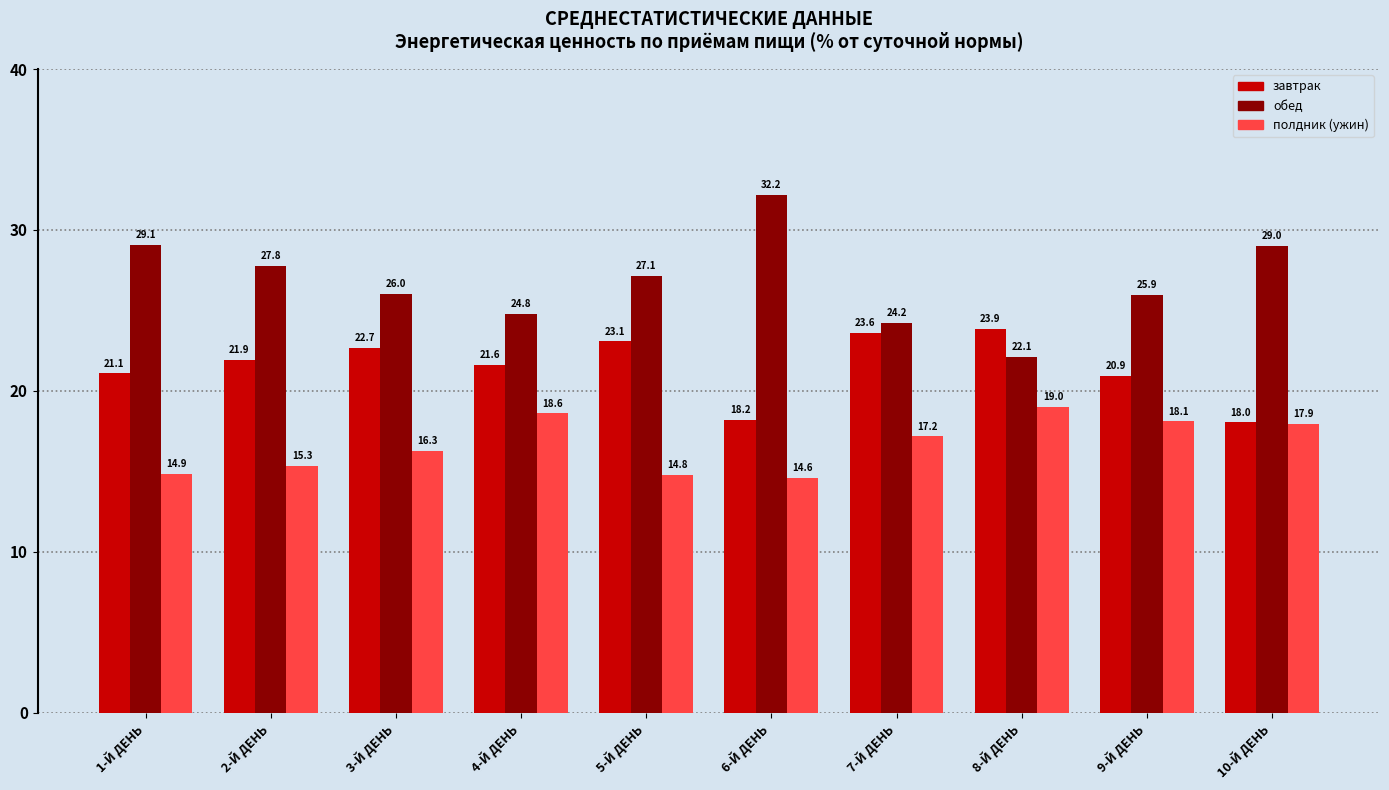

Is it true that полдник (ужин) equals 14.9 at 1-Й ДЕНЬ?

True